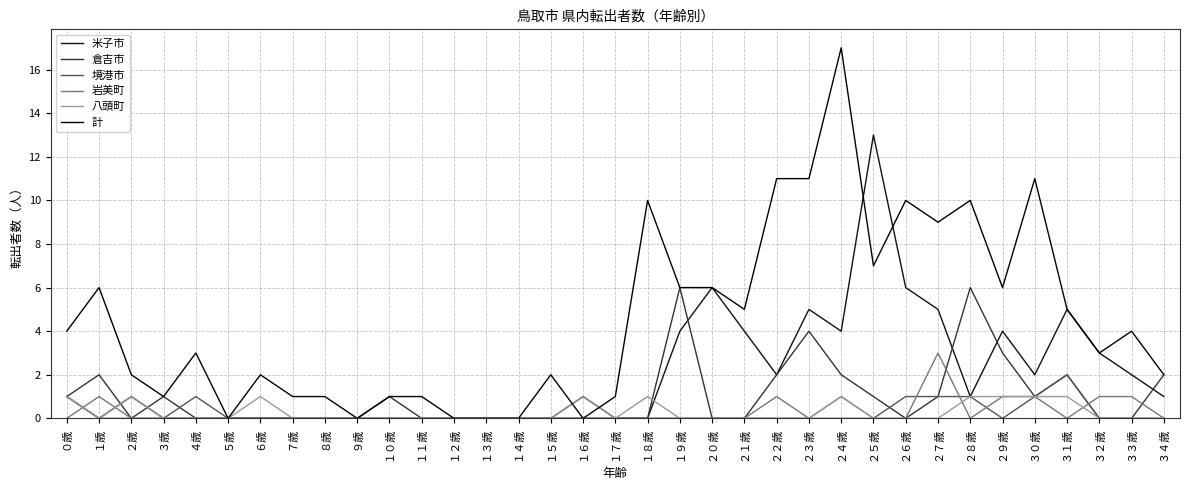

True or false: 境港市 has a value of -1 at ３２歳.

False